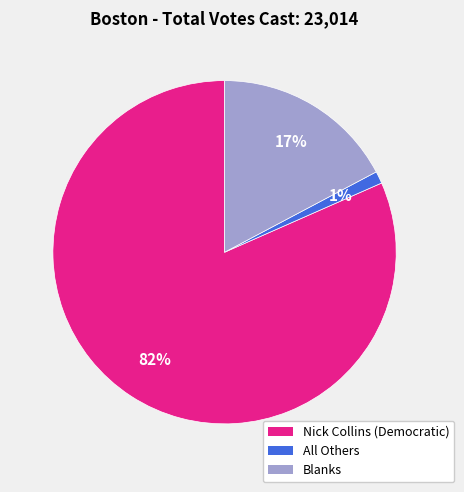

Is there a majority slice in this chart?

Yes